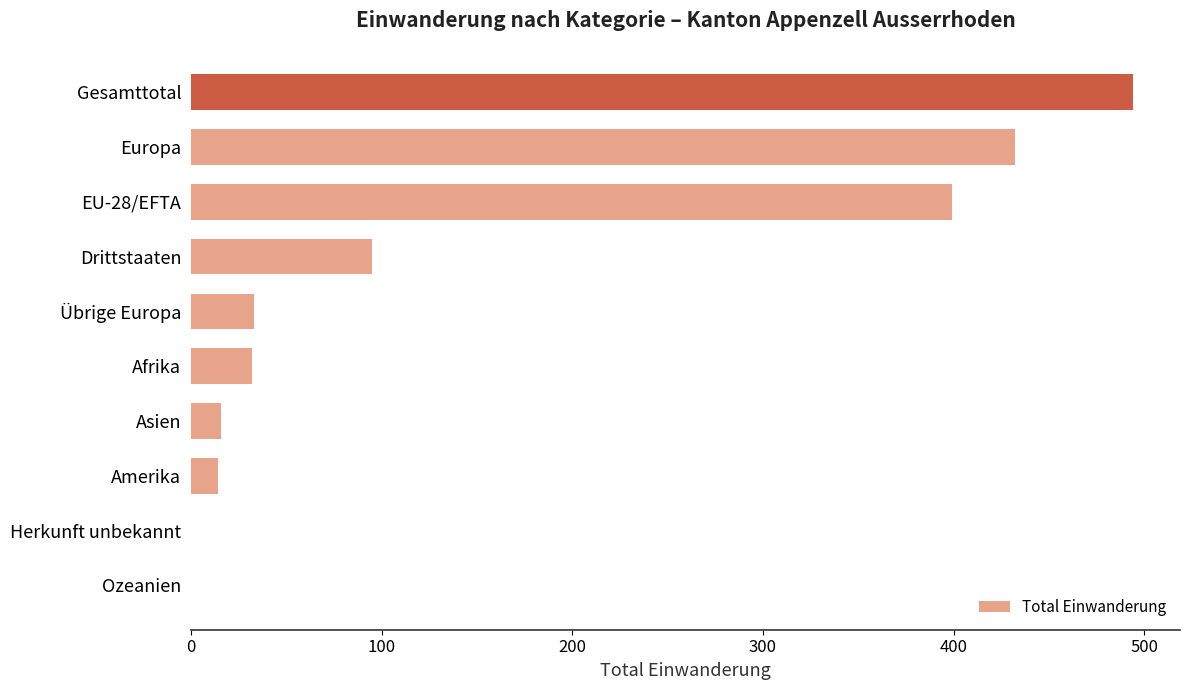

The chart shows a value of 520 at EU-28/EFTA. True or false?

False